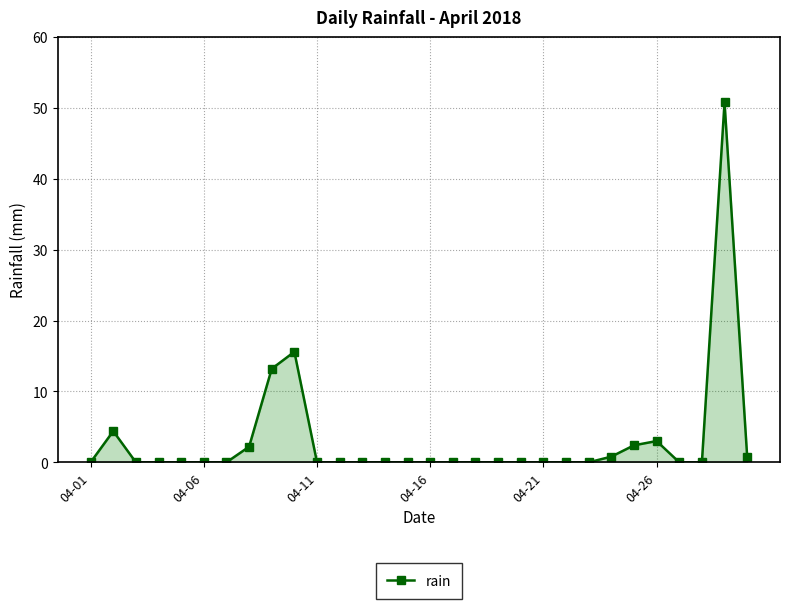

What is the average value?

3.1